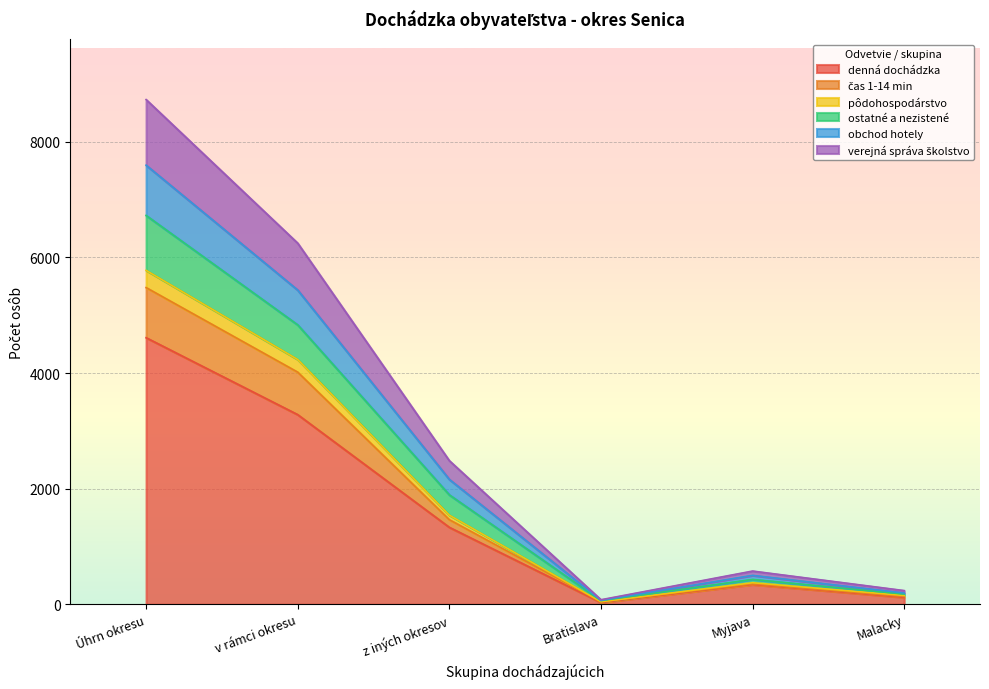

What are all the series names shown in the legend?

denná dochádzka, čas 1-14 min, pôdohospodárstvo, ostatné a nezistené, obchod hotely, verejná správa školstvo